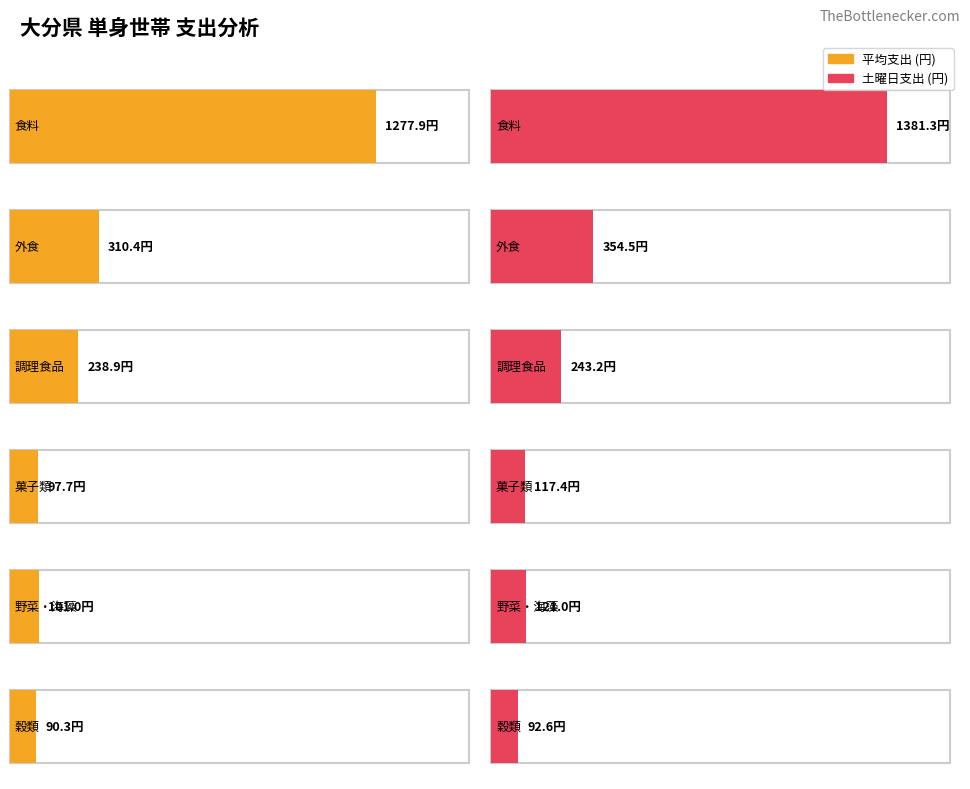

At which label does Maximum utilization reach its peak?

食料